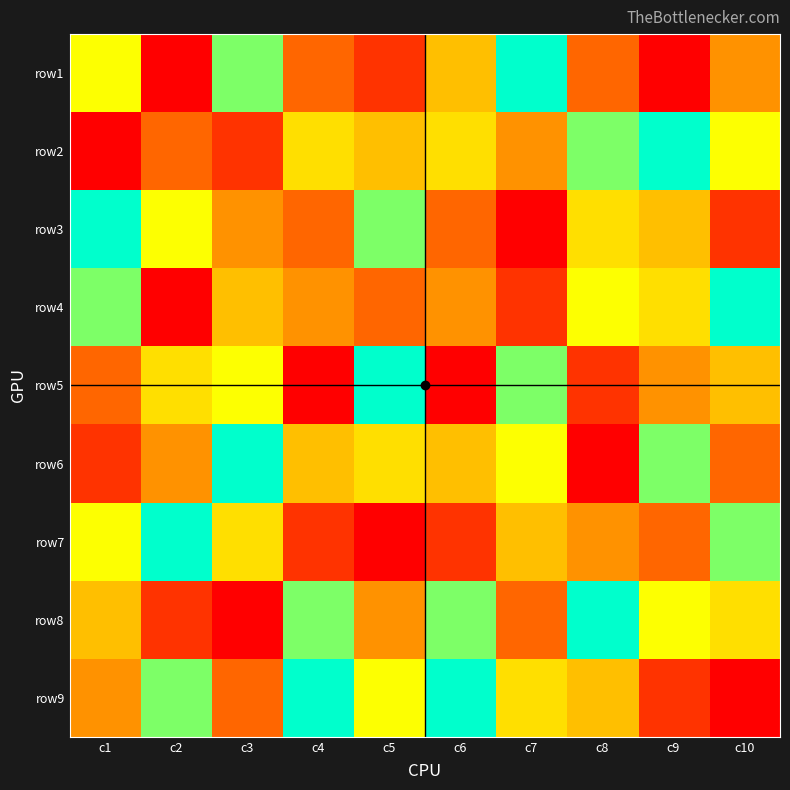

Rank the series by their maximum value, from highest to lowest.

row1, row2, row3, row4, row5, row6, row7, row8, row9